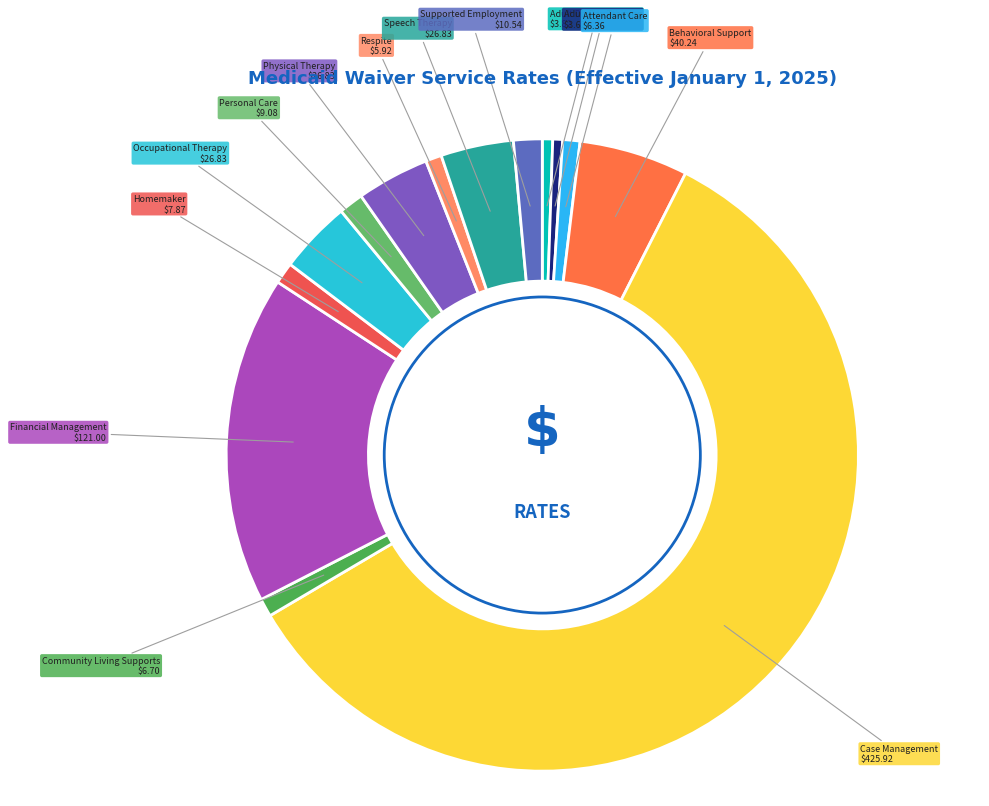

How many slices are in this pie chart?

14